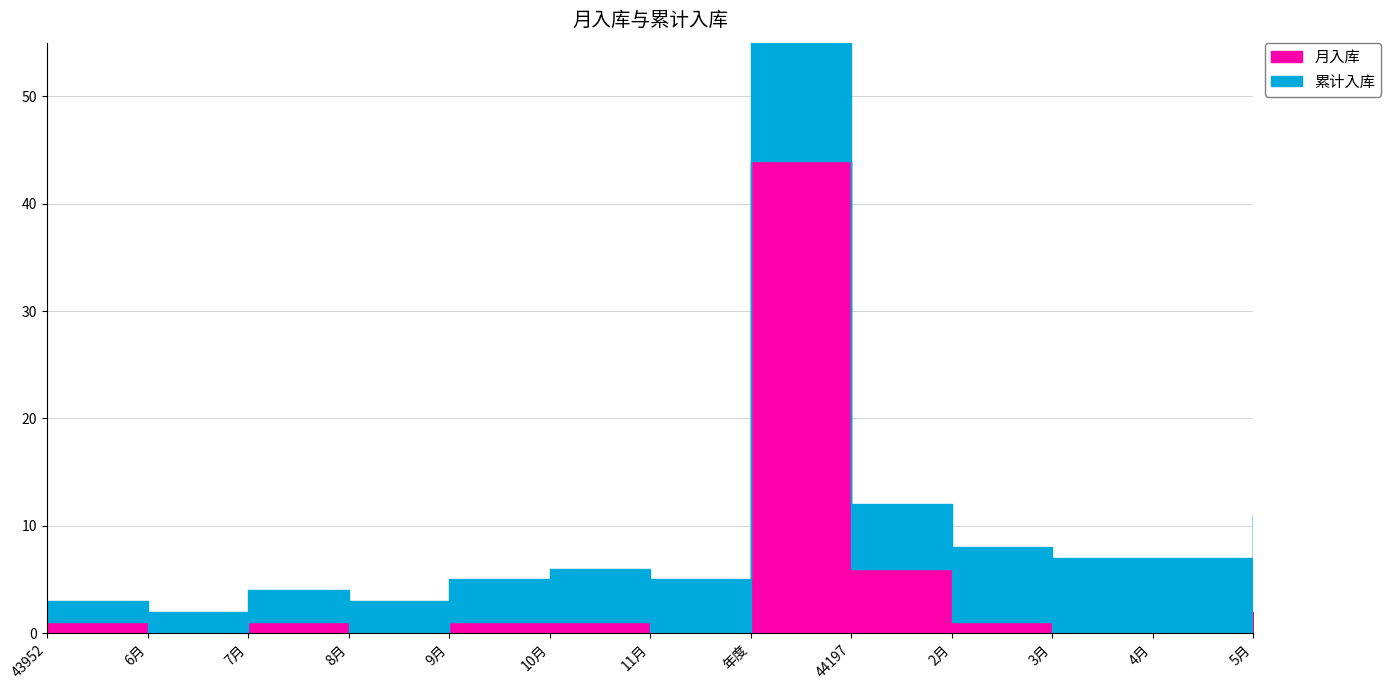

True or false: 月入库 has a value of 0 at 4月.

True